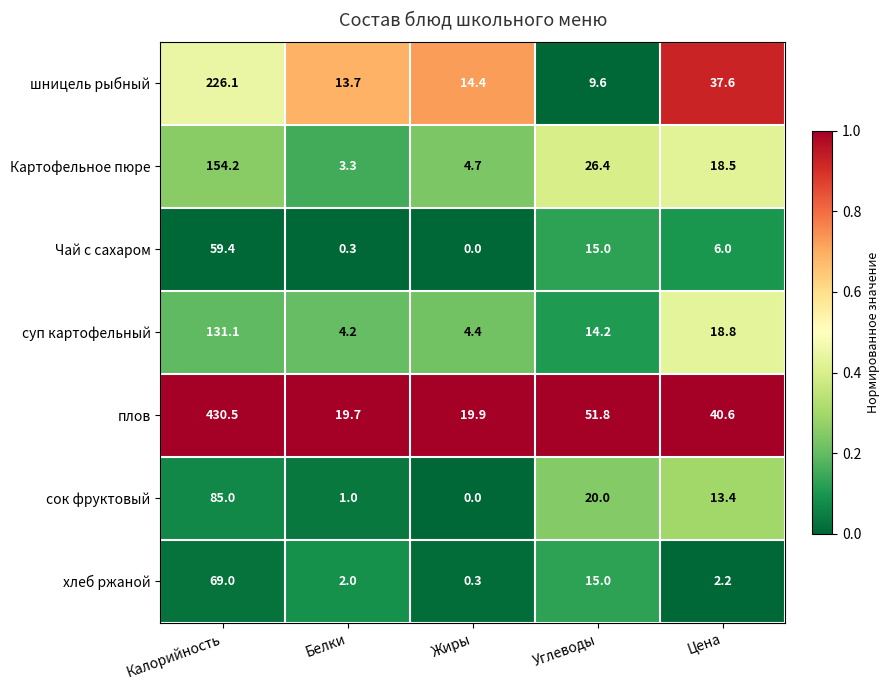

What is the spread (max minus min) of values at Углеводы?

42.2